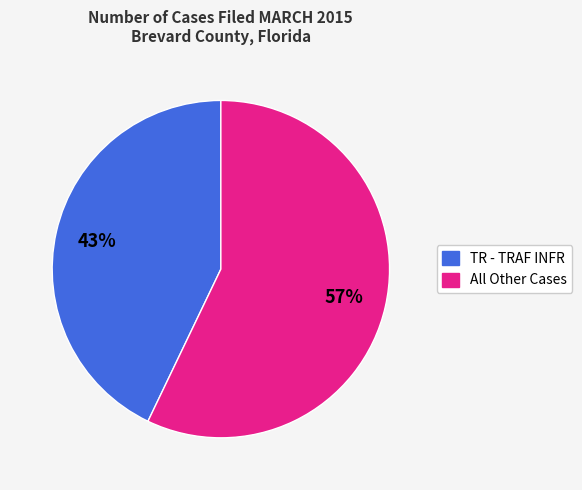

To the nearest percent, what is the average slice percentage?

50%